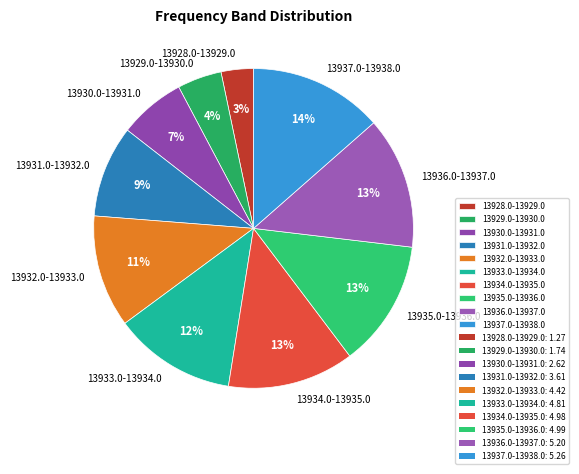

Is it true that 13937.0-13938.0 is 14% of the pie?

True